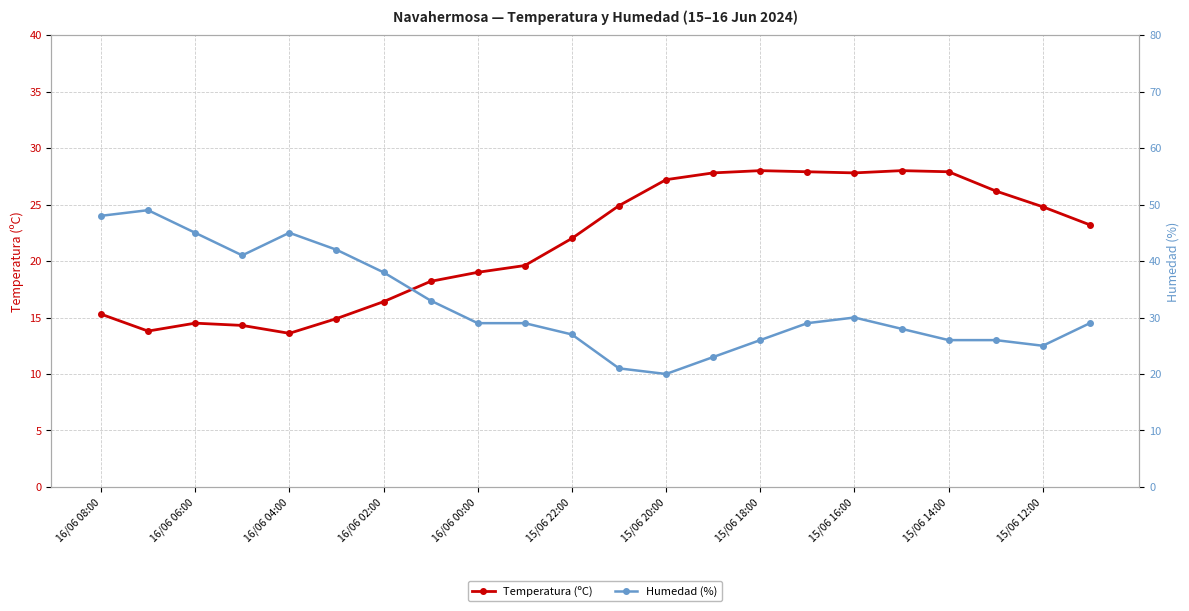

In Humedad (%), how many points are higher than both neighbors (excluding endpoints)?

3